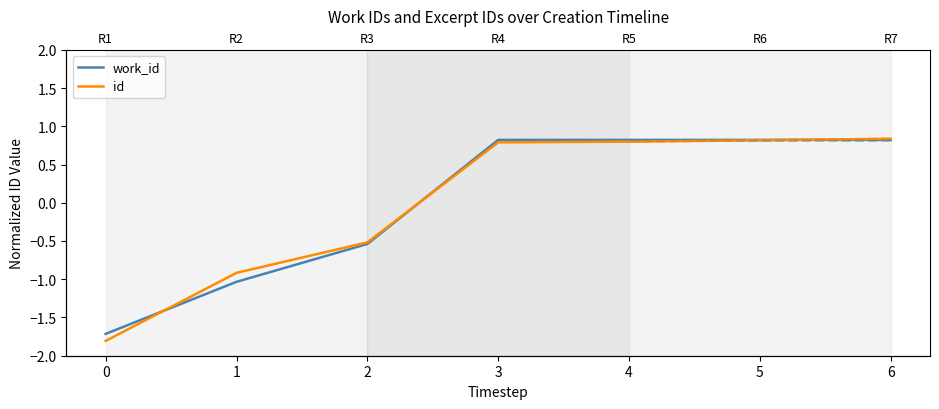

Where do work_id and id first cross each other?

0 and 1